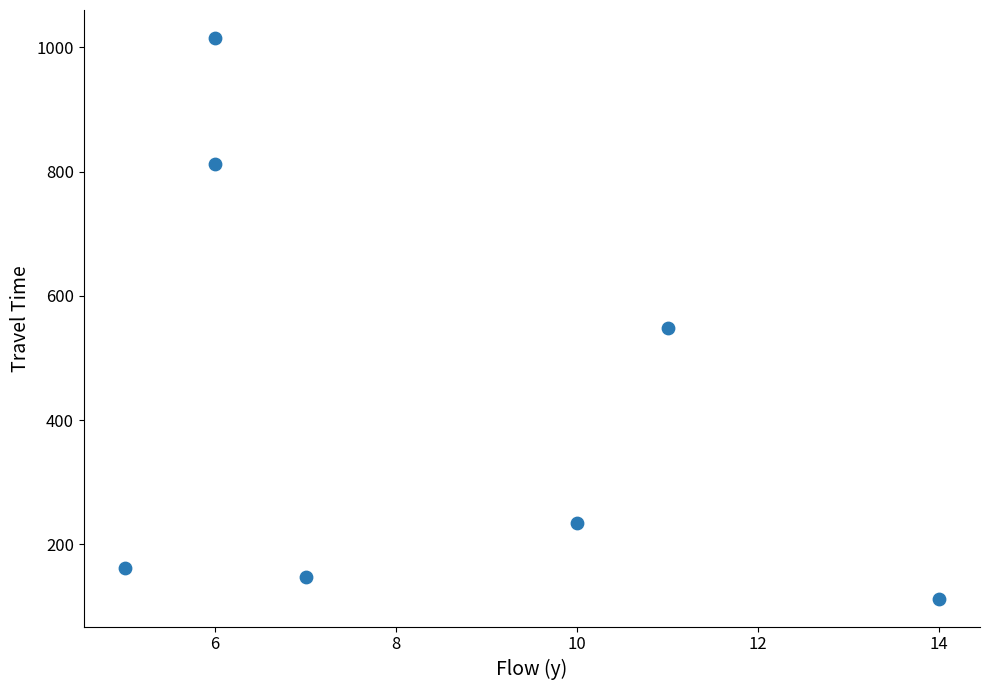

What Y value in the scatter plot is closest to 564?

548